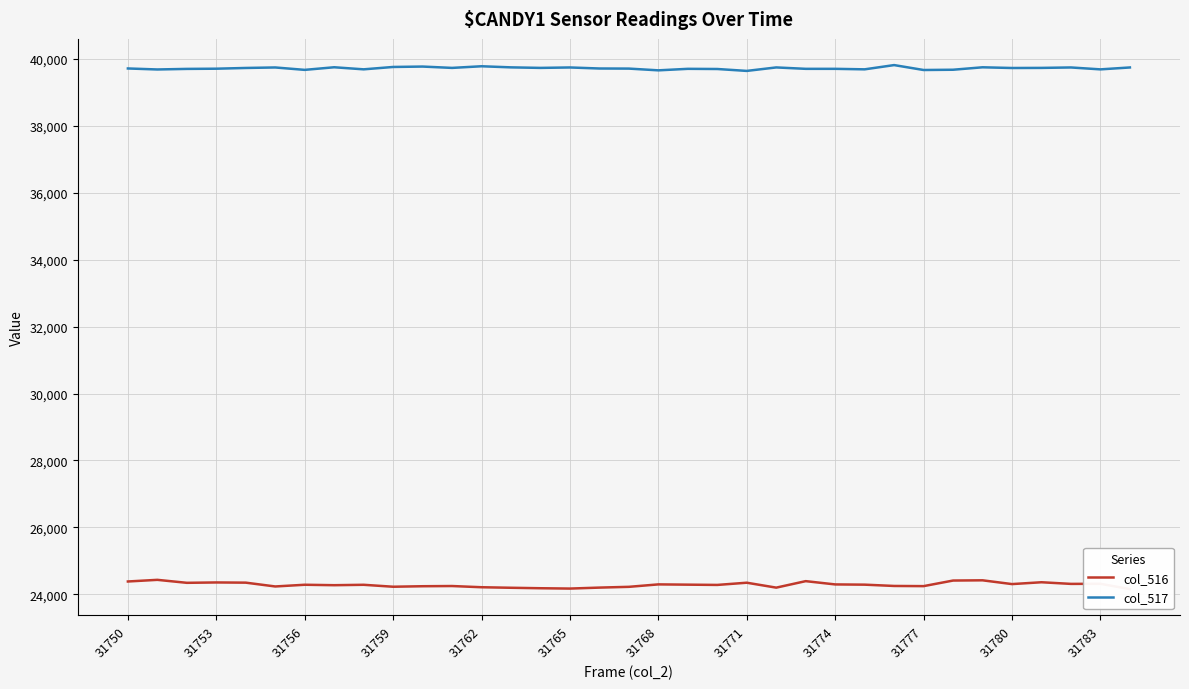

What is the difference between the highest and lowest values at 23?

15320